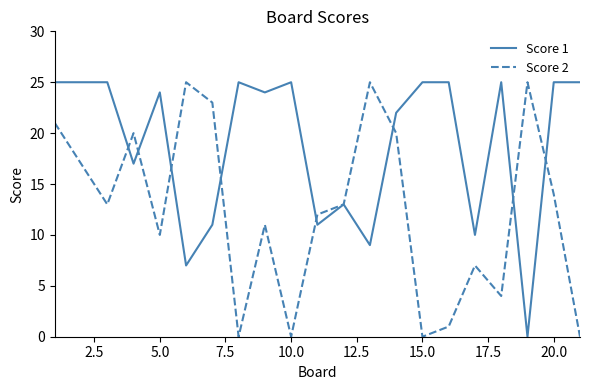

Which series ends up on top after the final intersection of Score 2 and Score 1?

Score 1